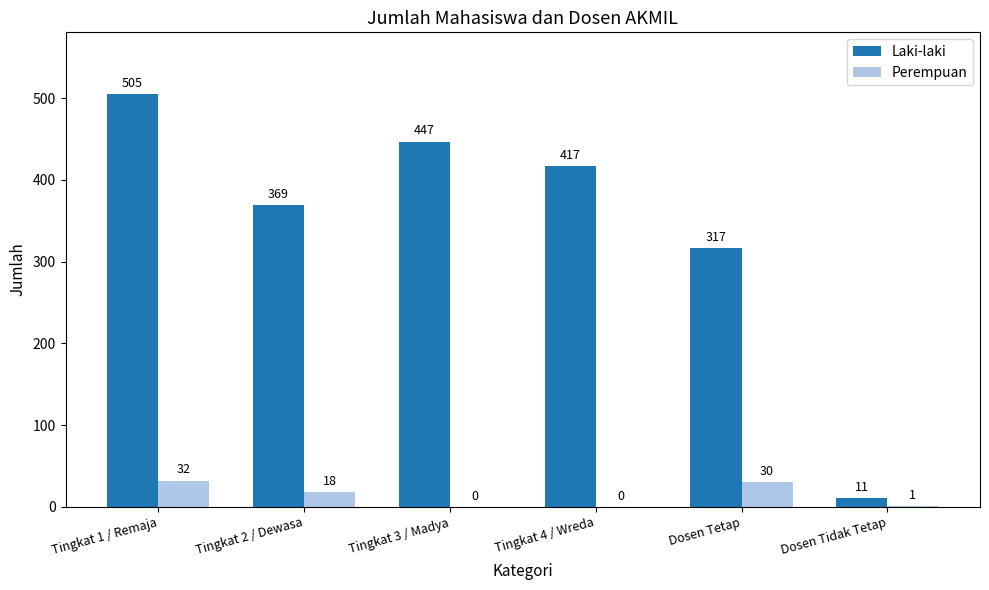

What is the highest value of the Perempuan series?

32